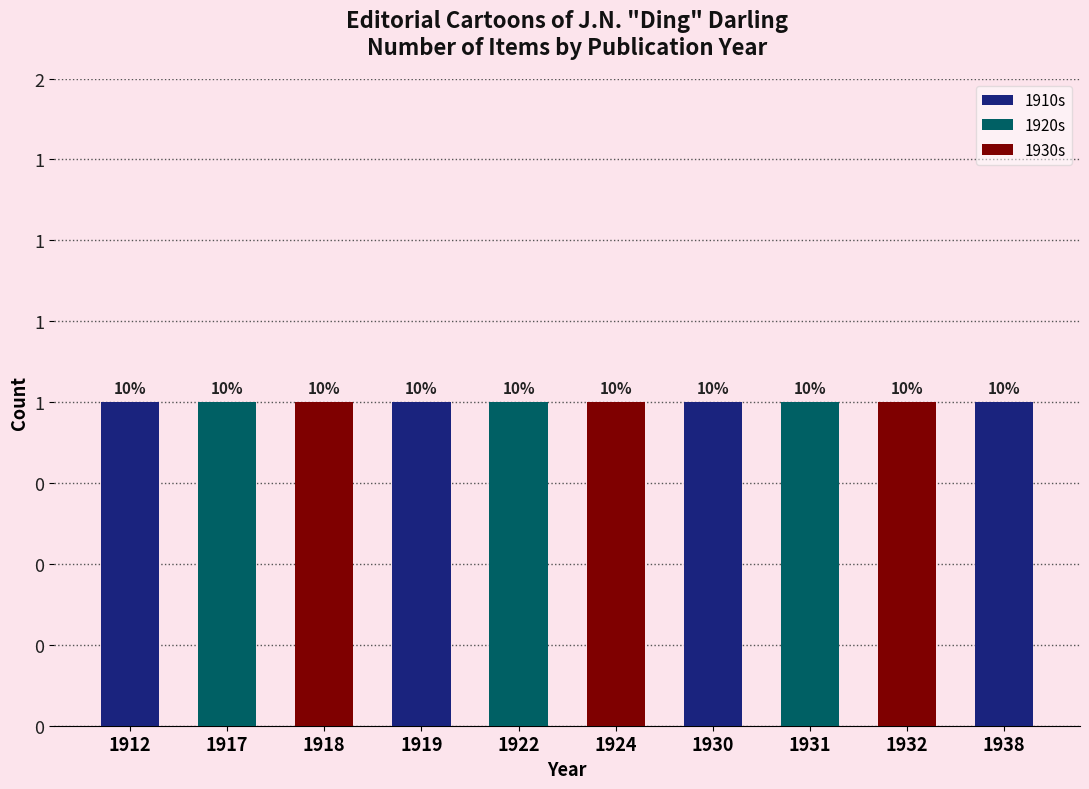

The 1930s series shows 3 at 5601. True or false?

False